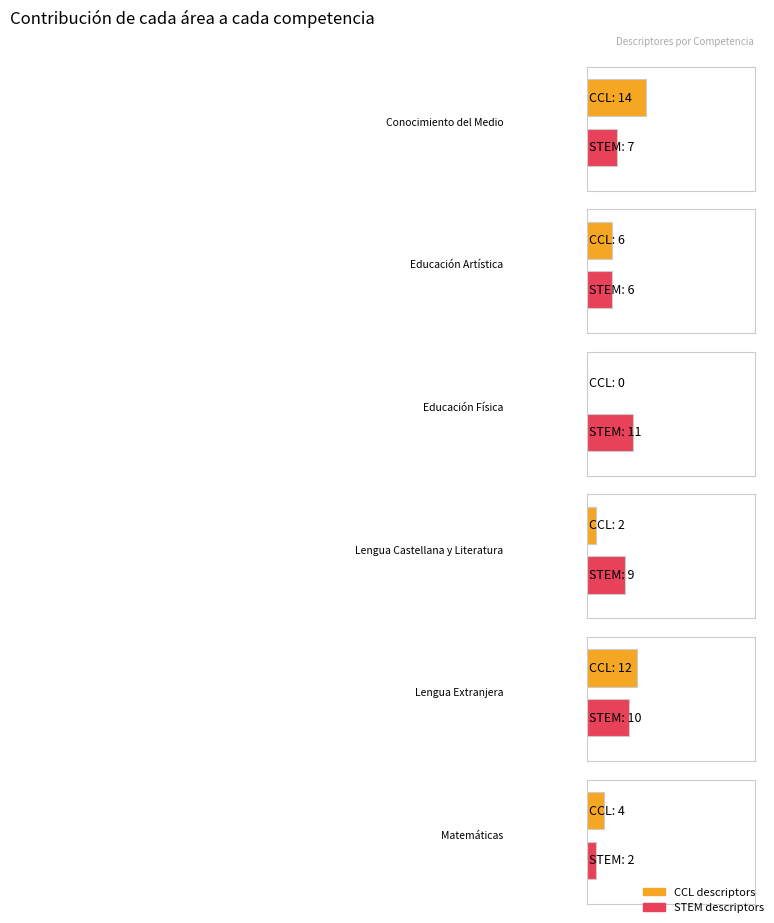

What is the label of the 1st bar from the left?

Conocimiento del Medio